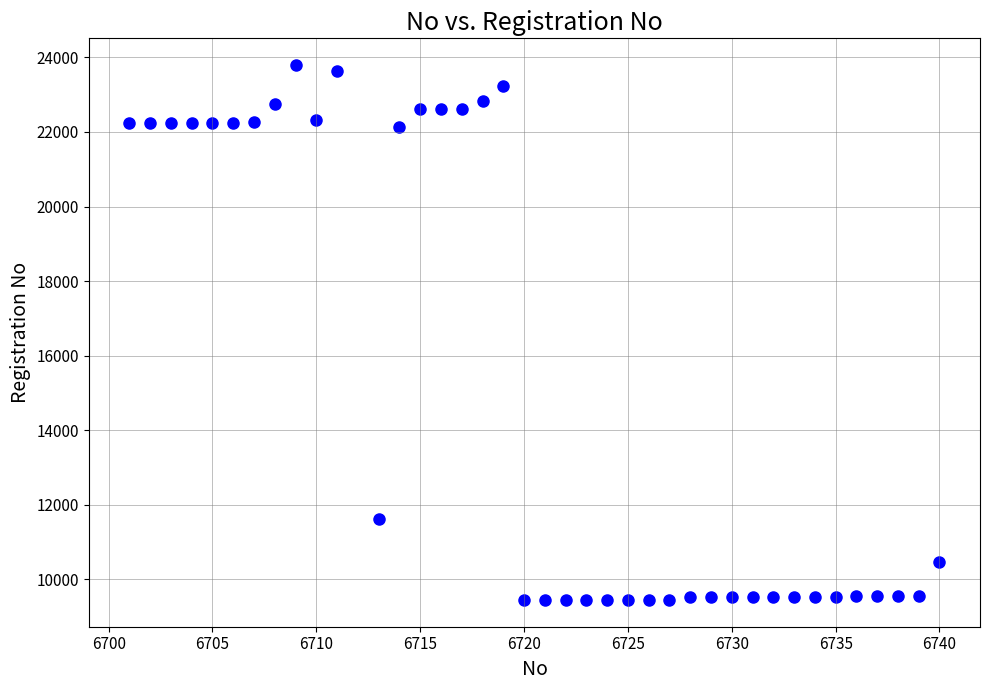

What Y value in the scatter plot is closest to 16621?

11625